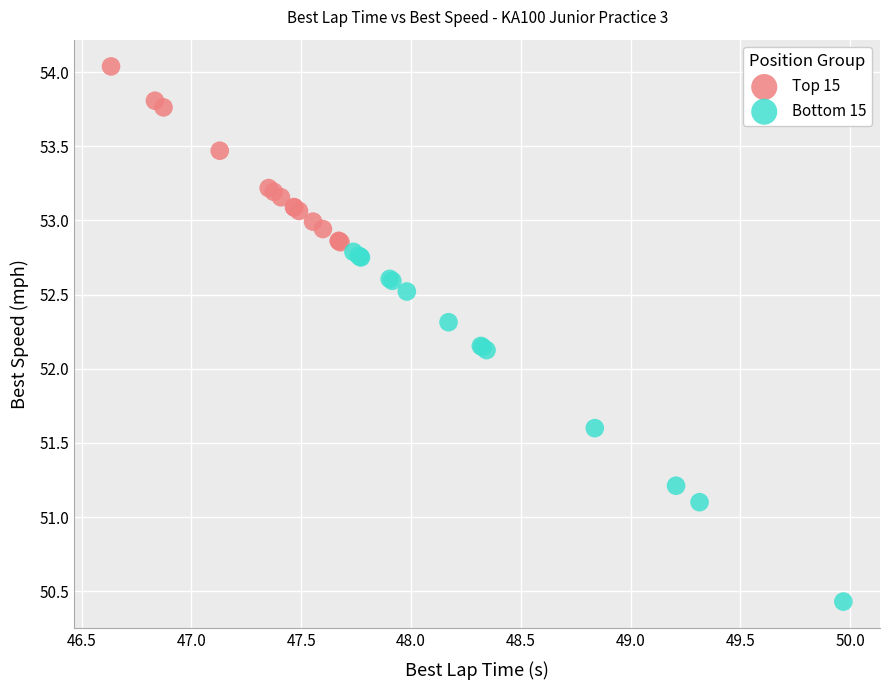

Which series has the largest Y range (max minus min)?

Bottom 15